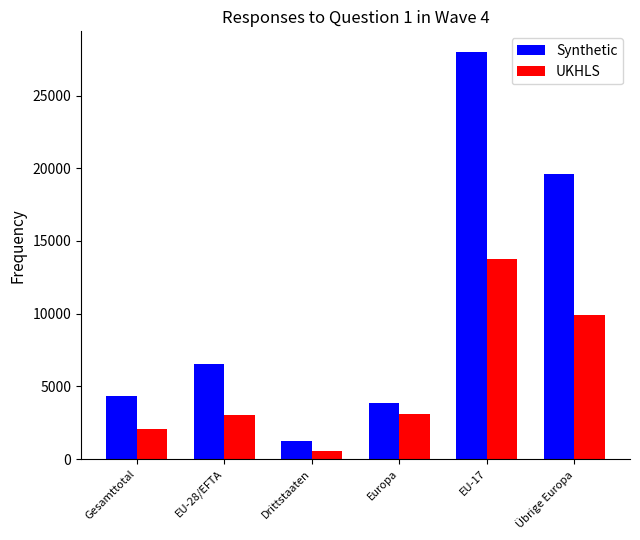

What are all the series names shown in the legend?

Synthetic, UKHLS